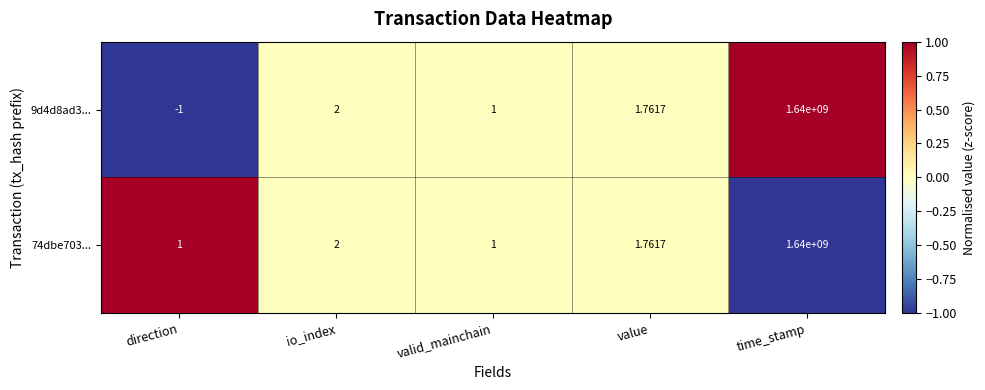

Where is 74dbe703... nearest to the value 820000000?

io_index